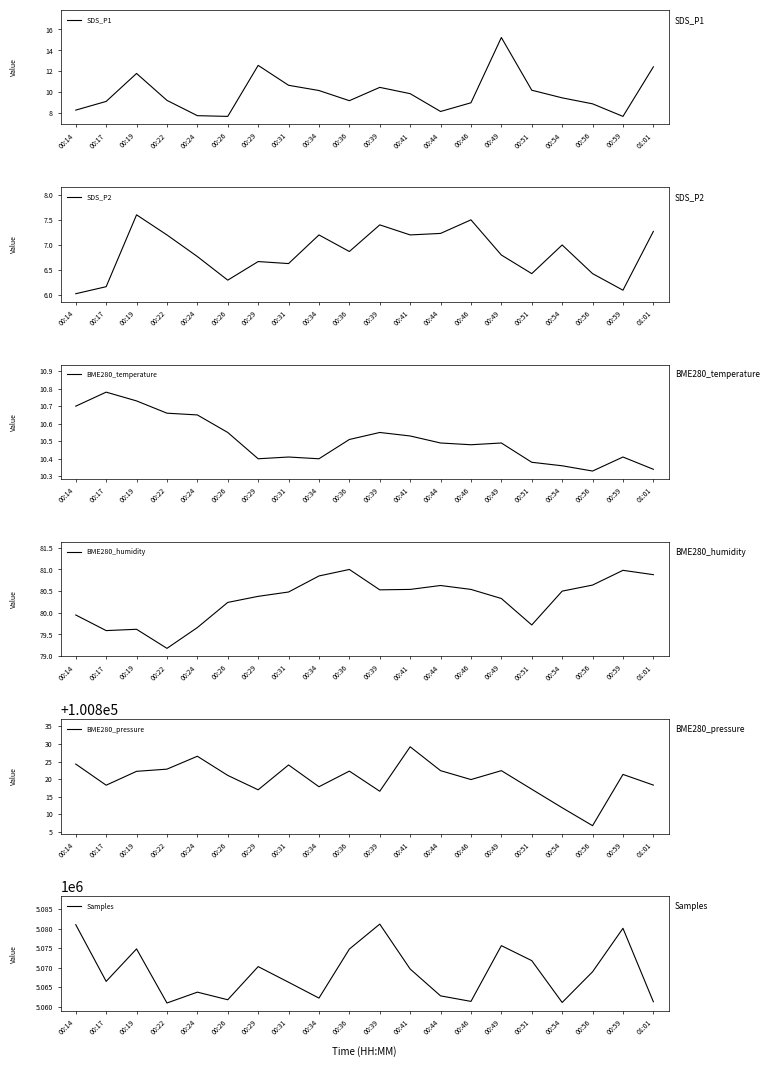

Is the value of BME280_temperature at 00:39 greater than the value of BME280_pressure at 00:49?

No